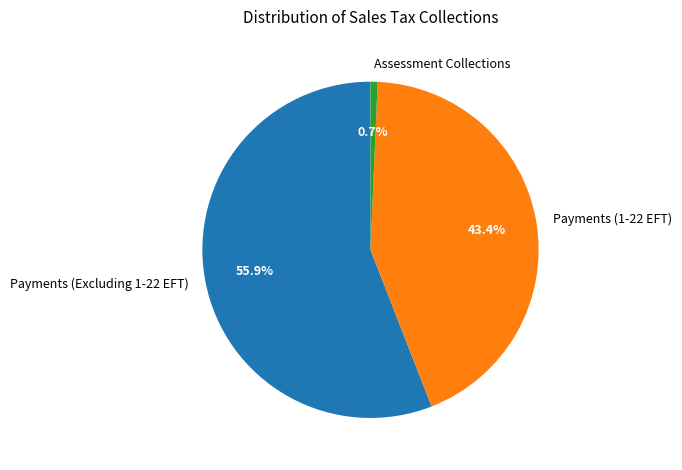

Combined, do Payments (Excluding 1-22 EFT) and Assessment Collections account for over 50%?

Yes